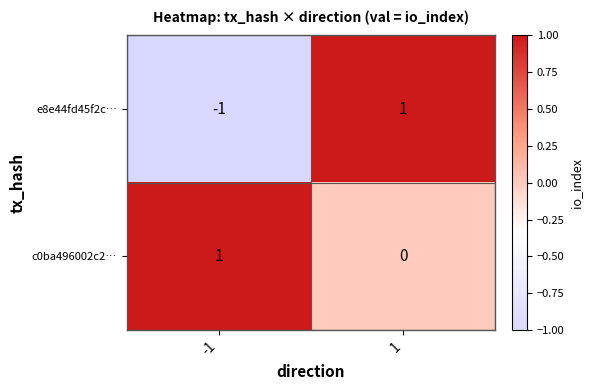

The value of e8e44fd45f2c… at -1 is -1. True or false?

True